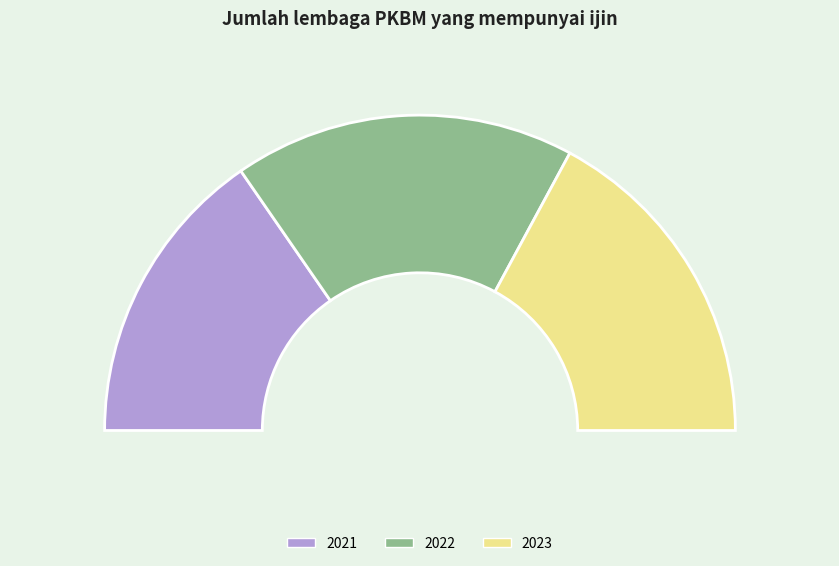

What percentage is NOT represented by 2022?

65.0%